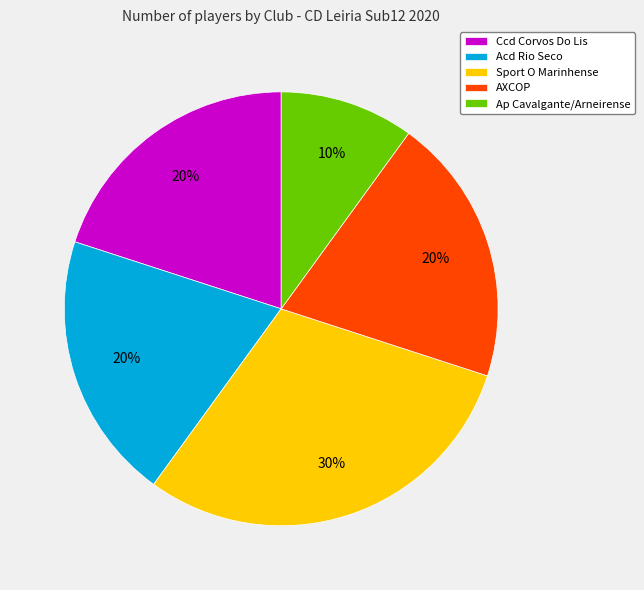

Do AXCOP and Ap Cavalgante/Arneirense together represent more than half of the pie?

No